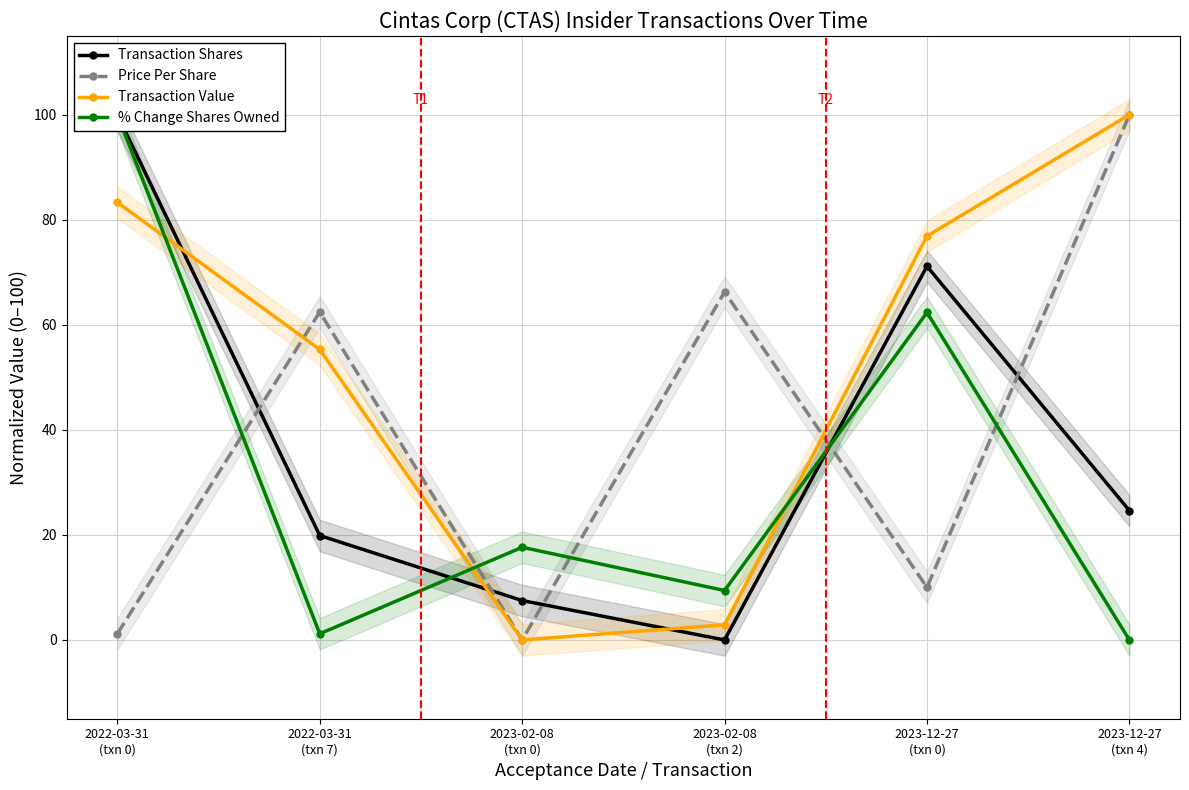

Read the Transaction Value value at 2022-03-31
(txn 7).

55.3